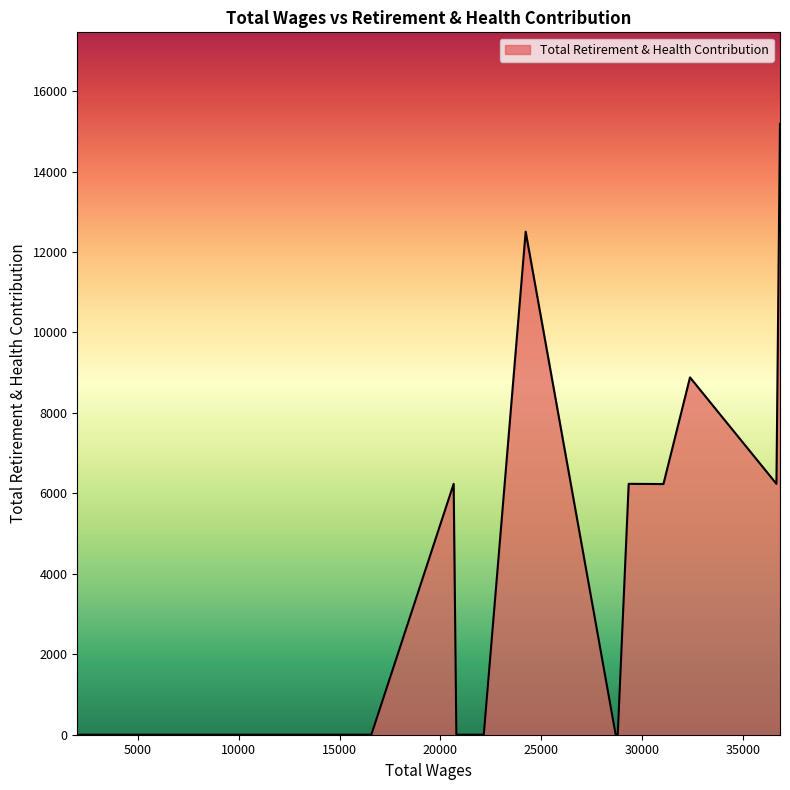

What is the maximum value shown in the chart?

15184